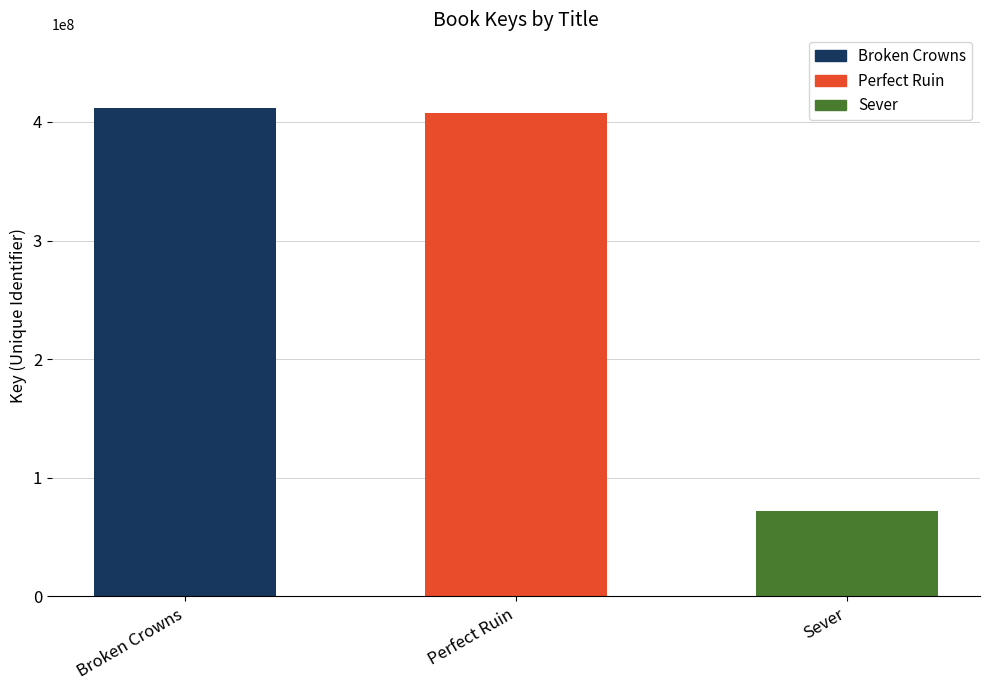

What is the greatest value displayed?

412048871